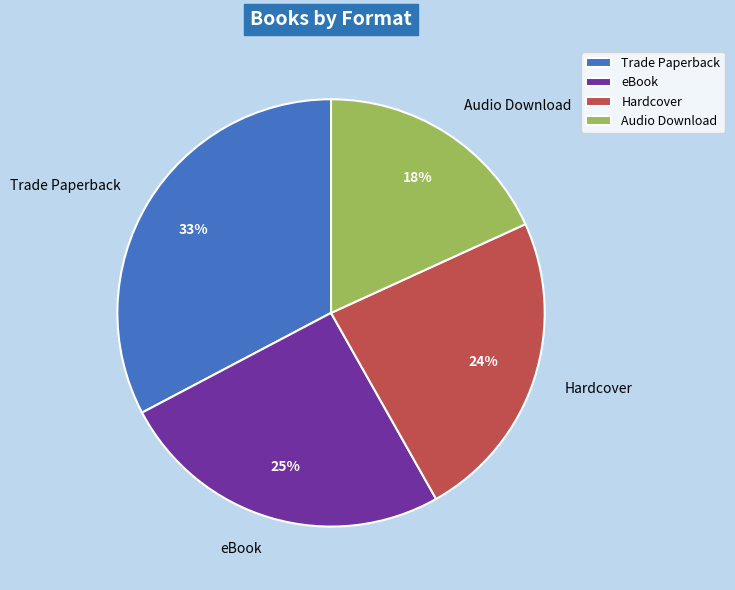

Which has a higher value, Audio Download or eBook?

eBook